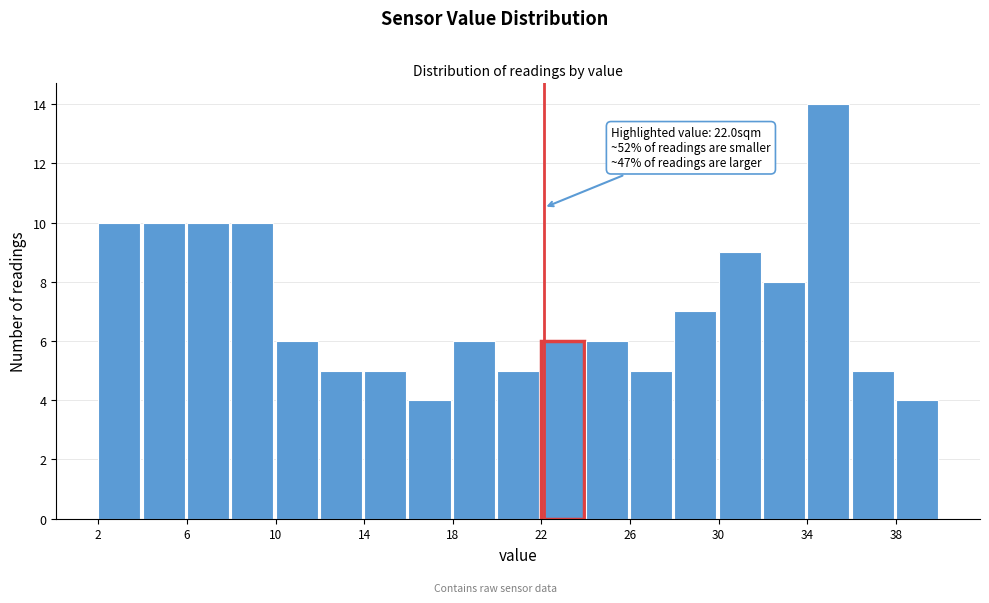

Around what value on the x-axis is the tallest bar? Give the approximate position of its centre, as read against the axis.

35.0